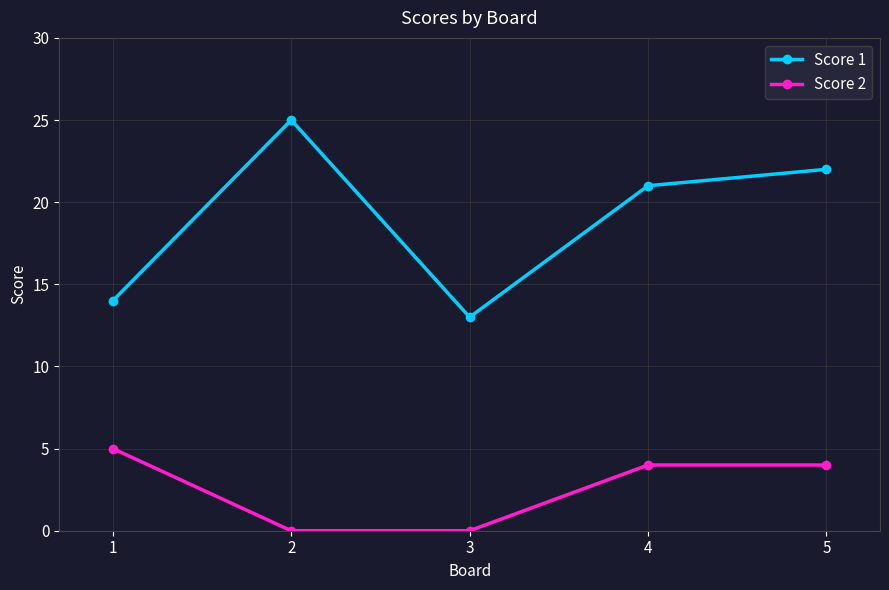

The Score 2 series shows 0 at 3. True or false?

True